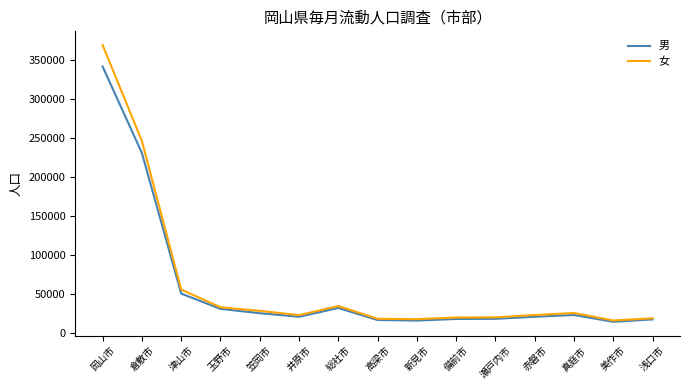

Which series has the widest spread of values?

女